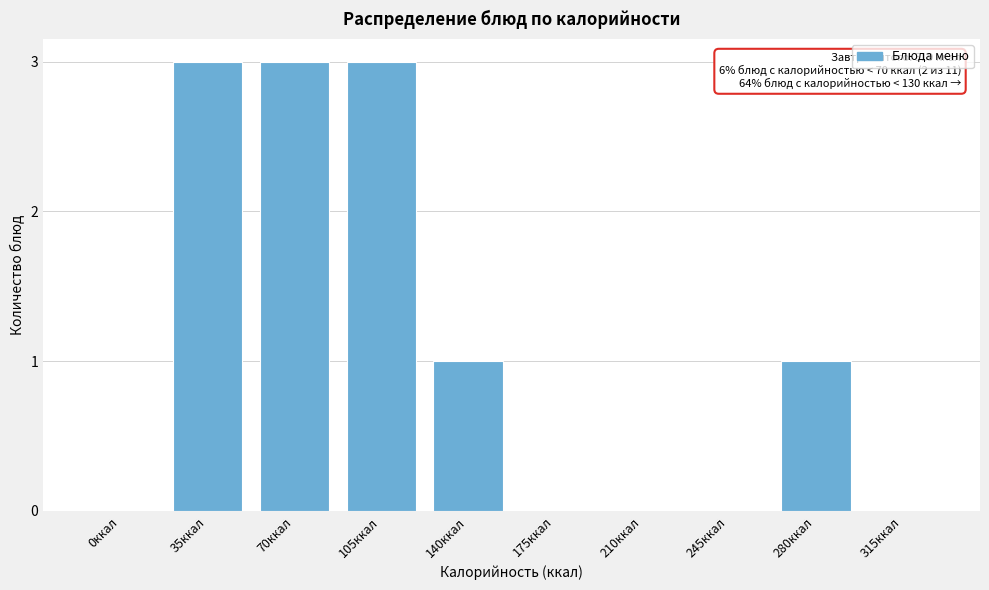

Reading right to left, extract all data points from this chart.

315ккал=0	280ккал=1	245ккал=0	210ккал=0	175ккал=0	140ккал=1	105ккал=3	70ккал=3	35ккал=3	0ккал=0